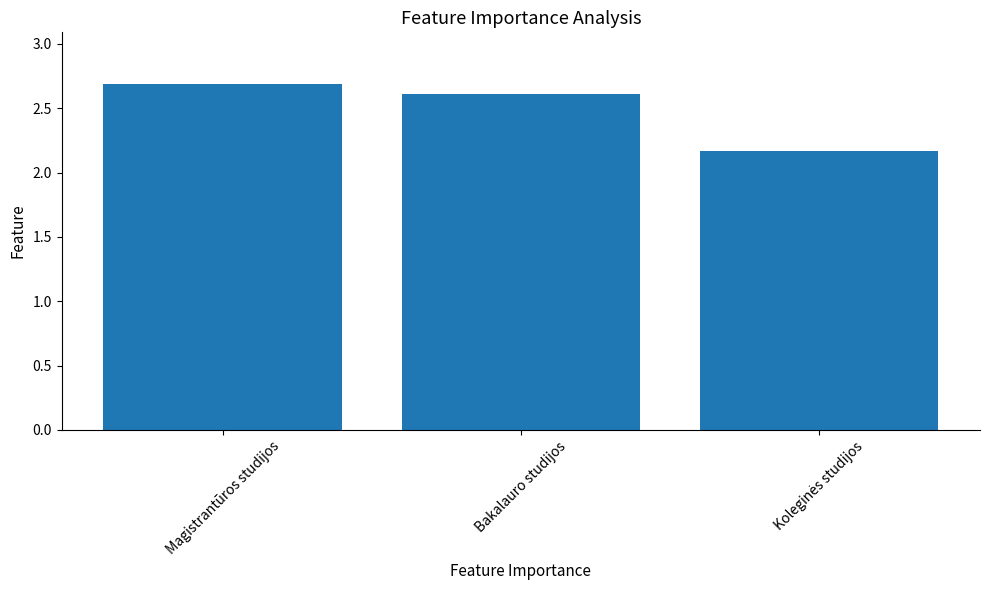

Approximately how many times larger is the value at Magistrantūros studijos compared to Bakalauro studijos?

1.0